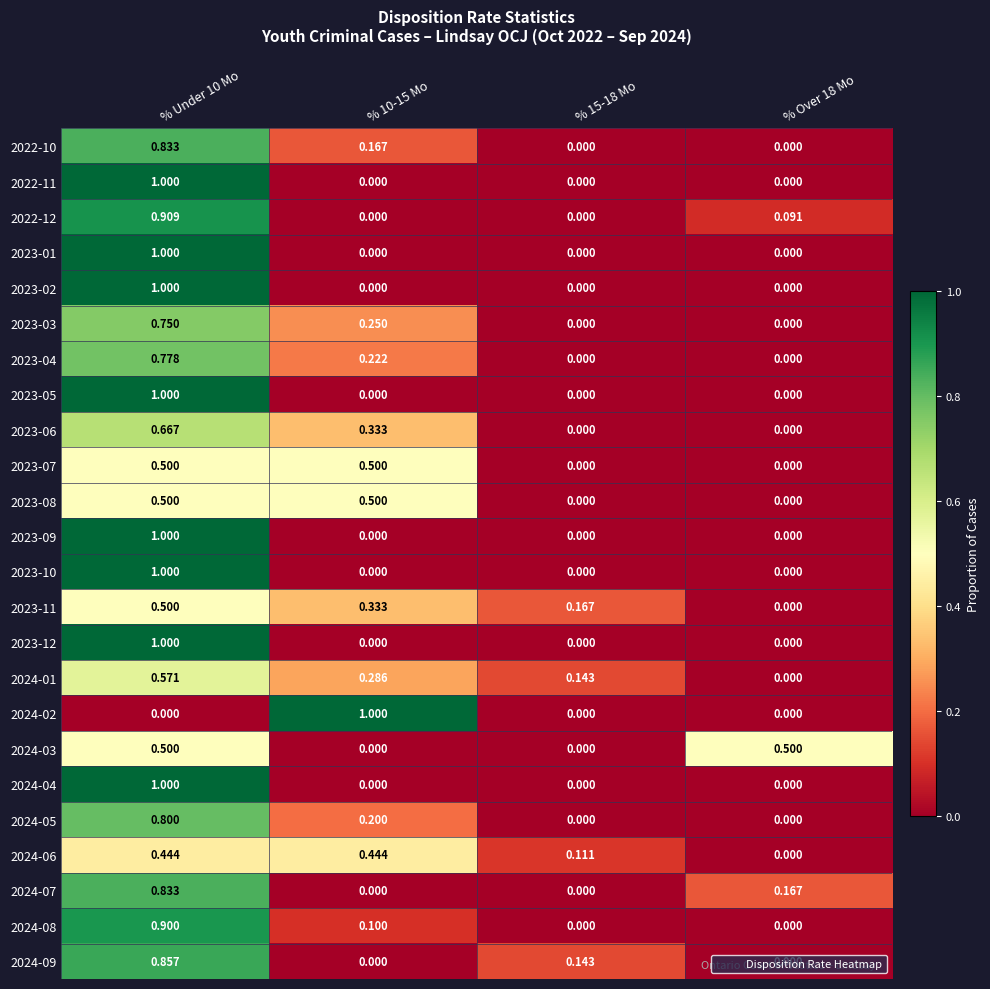

Is the value of 2024-04 at % Over 18 Mo greater than the value of 2023-11 at % 10-15 Mo?

No